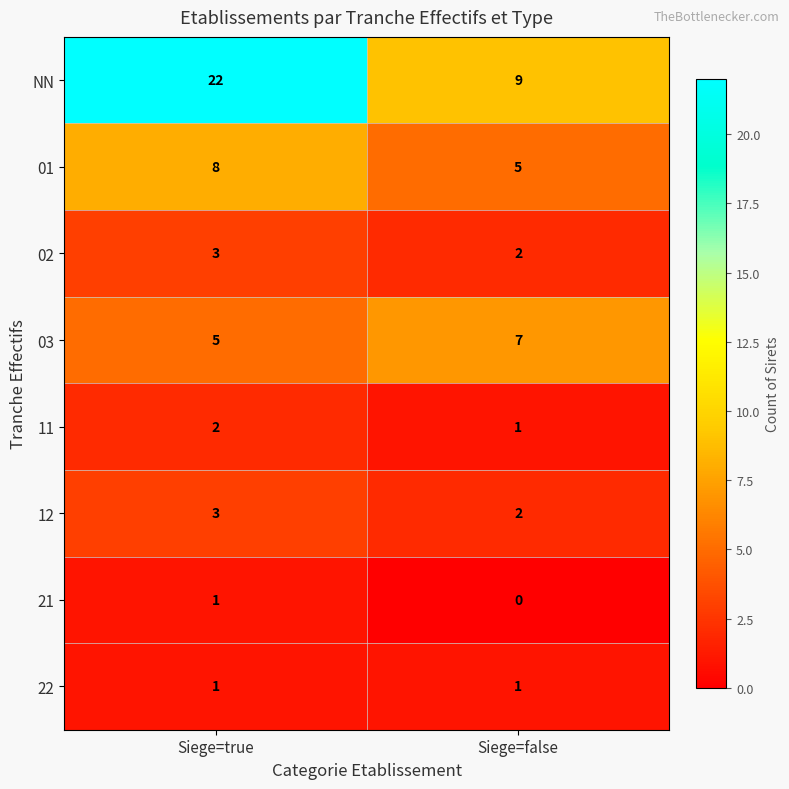

What is the difference between the highest and lowest values at Siege=false?

9